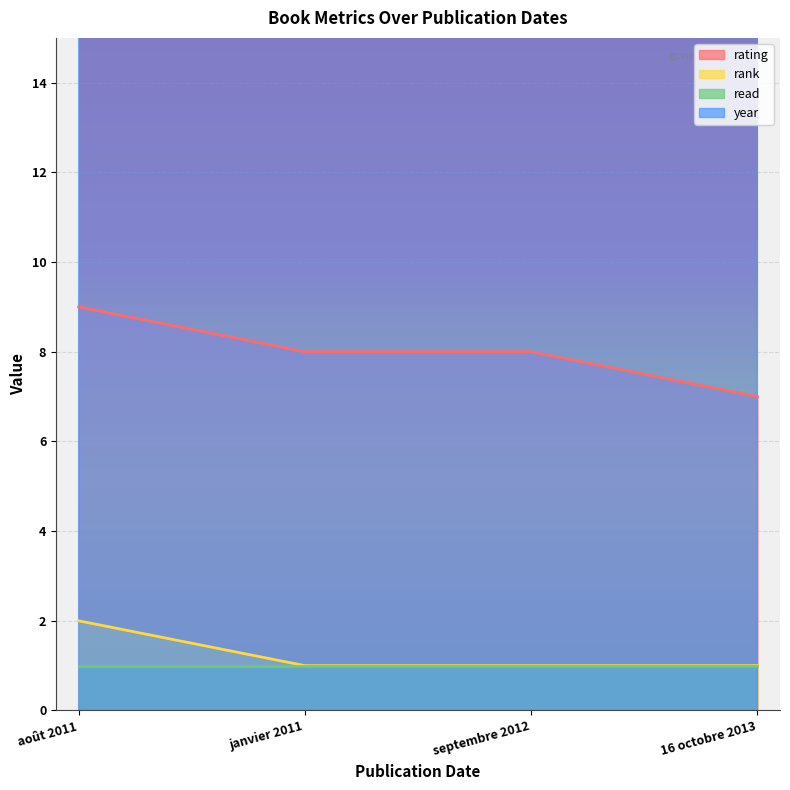

At which category is the sum across all series the highest?

août 2011